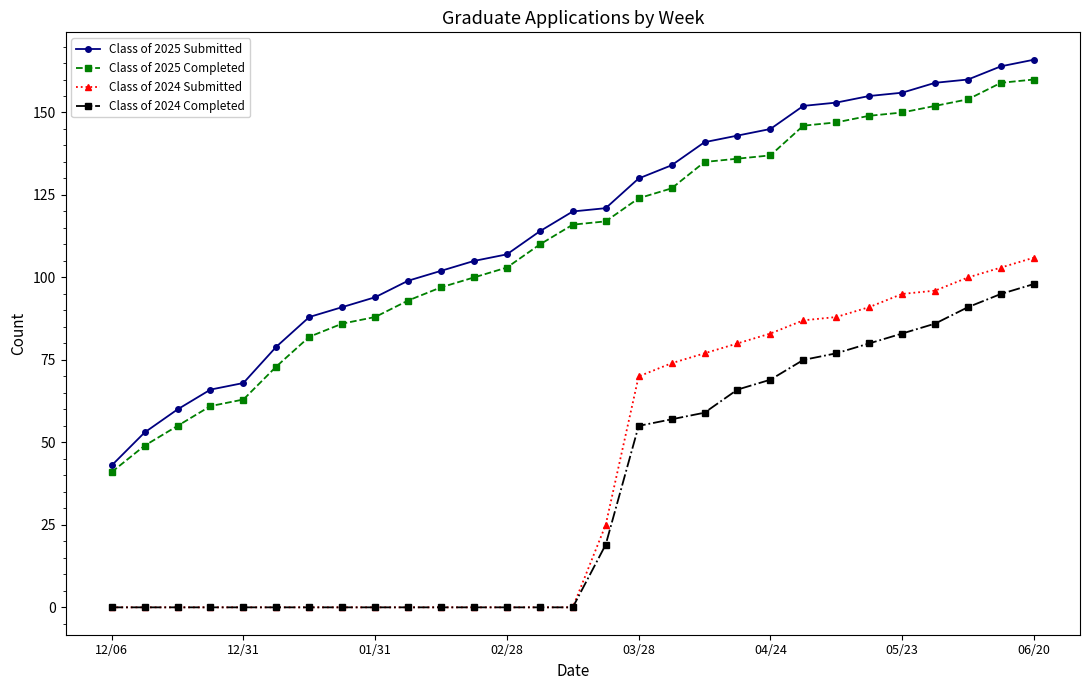

True or false: Class of 2024 Submitted and Class of 2025 Completed intersect in this chart.

False